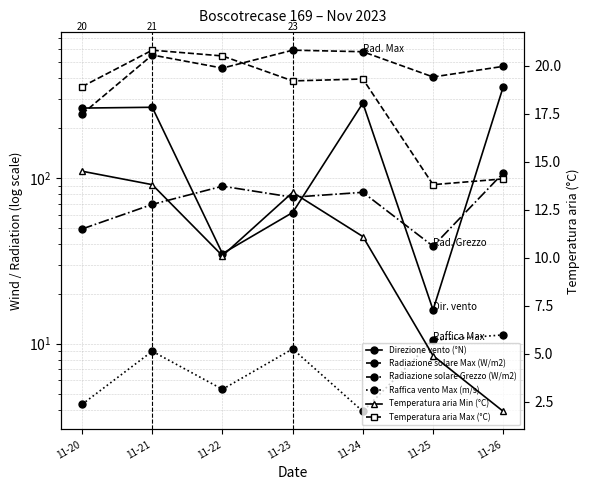

What is the sum of the Temperatura aria Min (°C) values at 11-22 and 11-25?

15.0